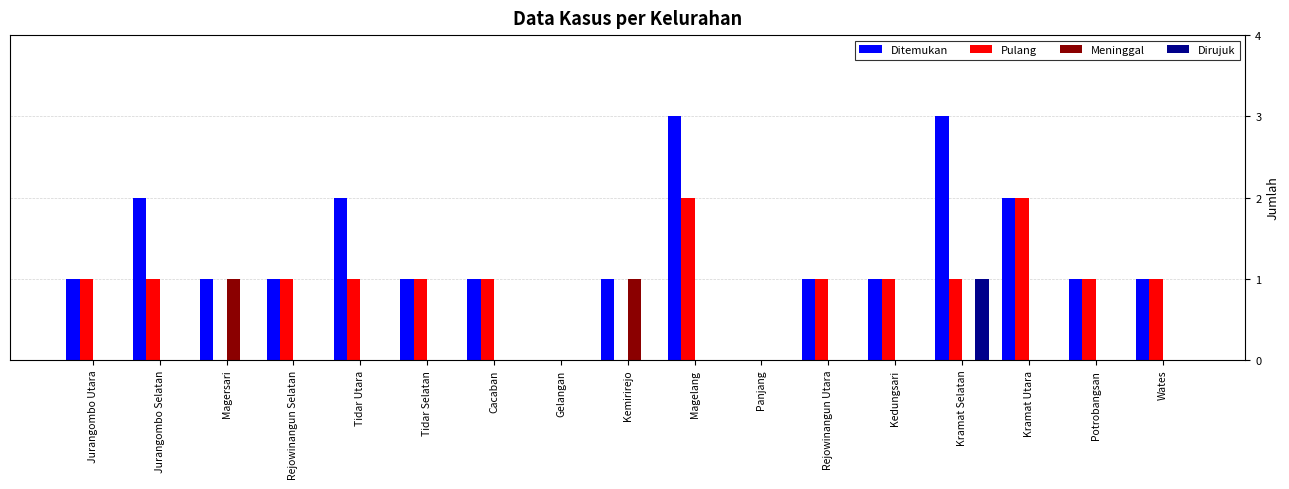

The value of Meninggal at Rejowinangun Selatan is 0. True or false?

True